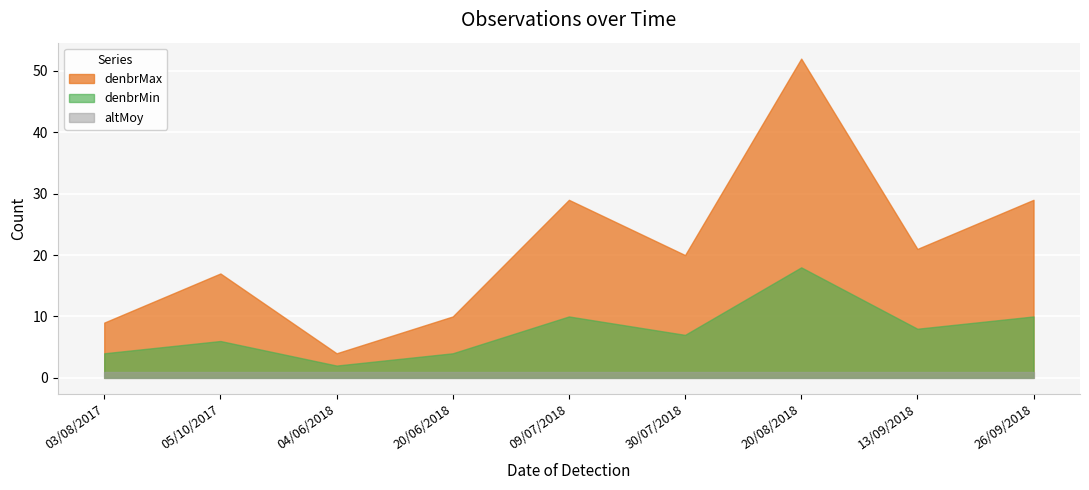

Between 26/09/2018 and 13/10/2018, which series saw the biggest shift?

denbrMax